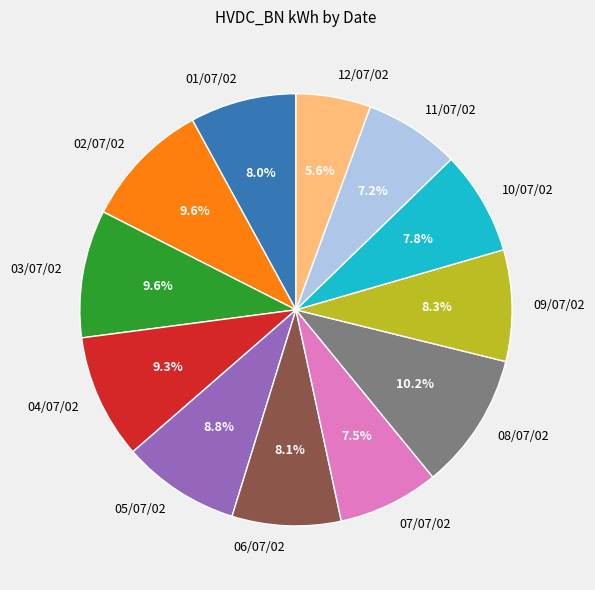

Which category has the biggest portion of the pie?

08/07/02